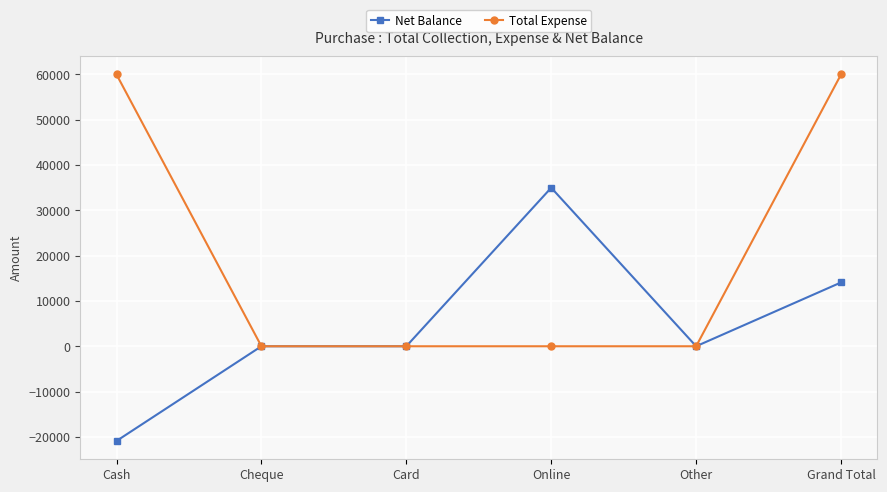

Does the chart have visible grid lines?

Yes